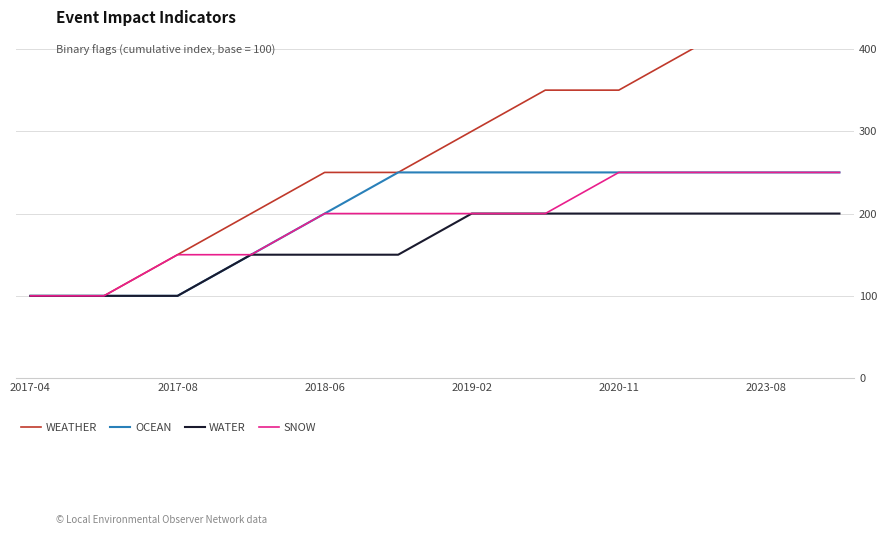

What is the highest value of the OCEAN series?

250